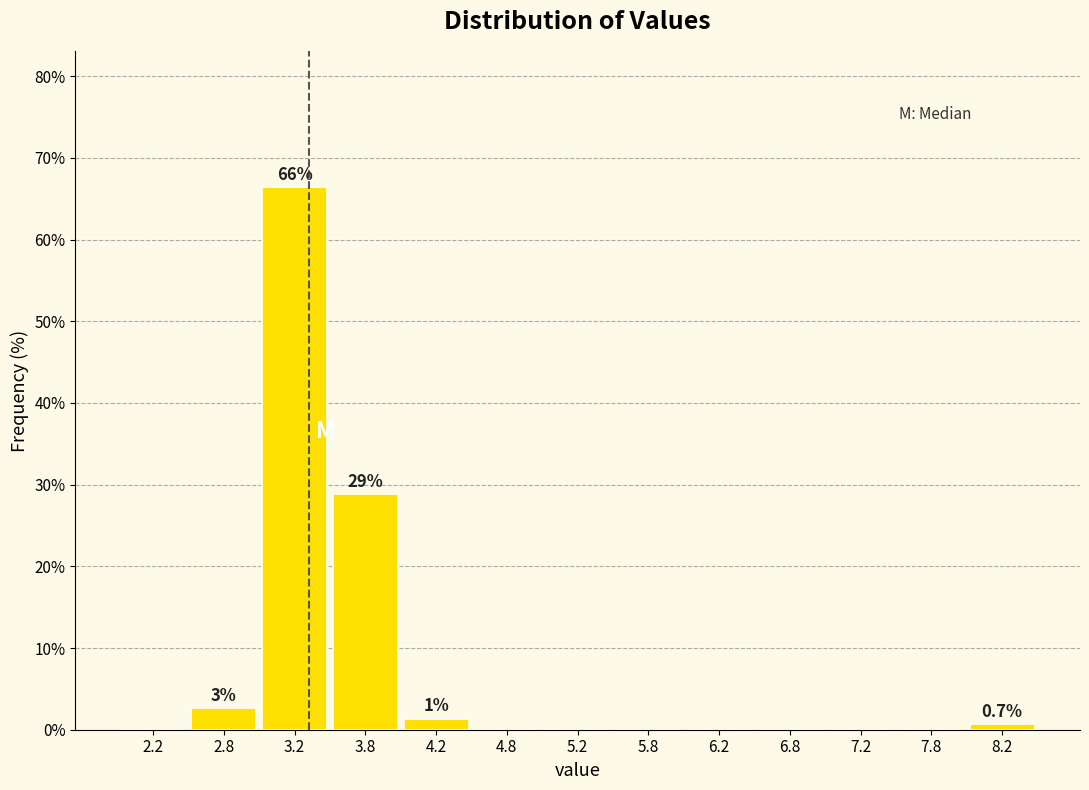

Over which range of the x-axis is the bar tallest?

3.0 to 3.5